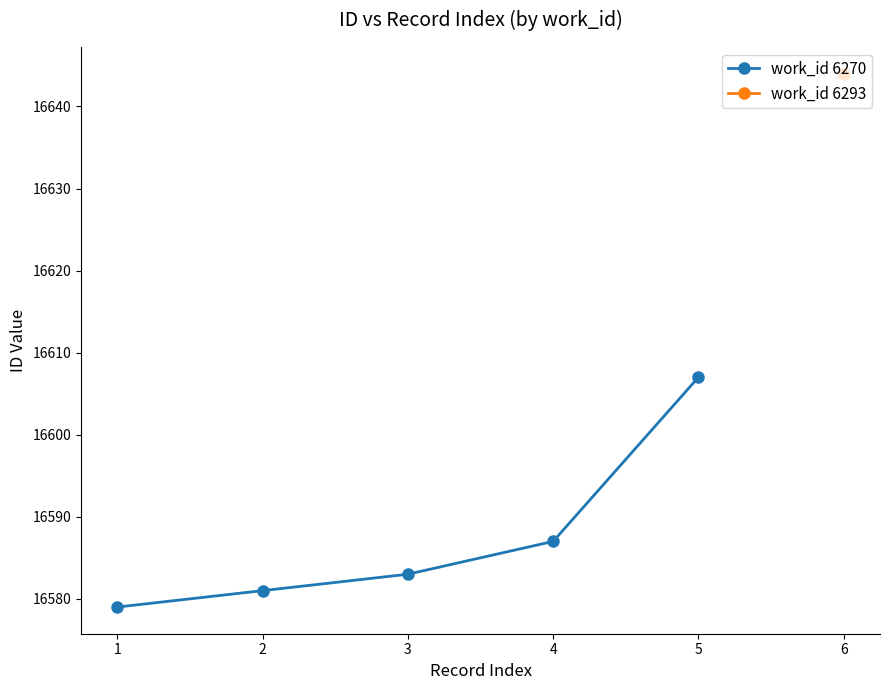

The work_id 6270 series shows 7979 at 4. True or false?

False